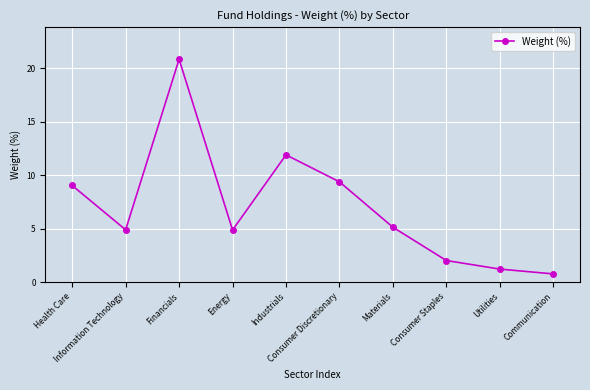

How many data points are less than 5?

5